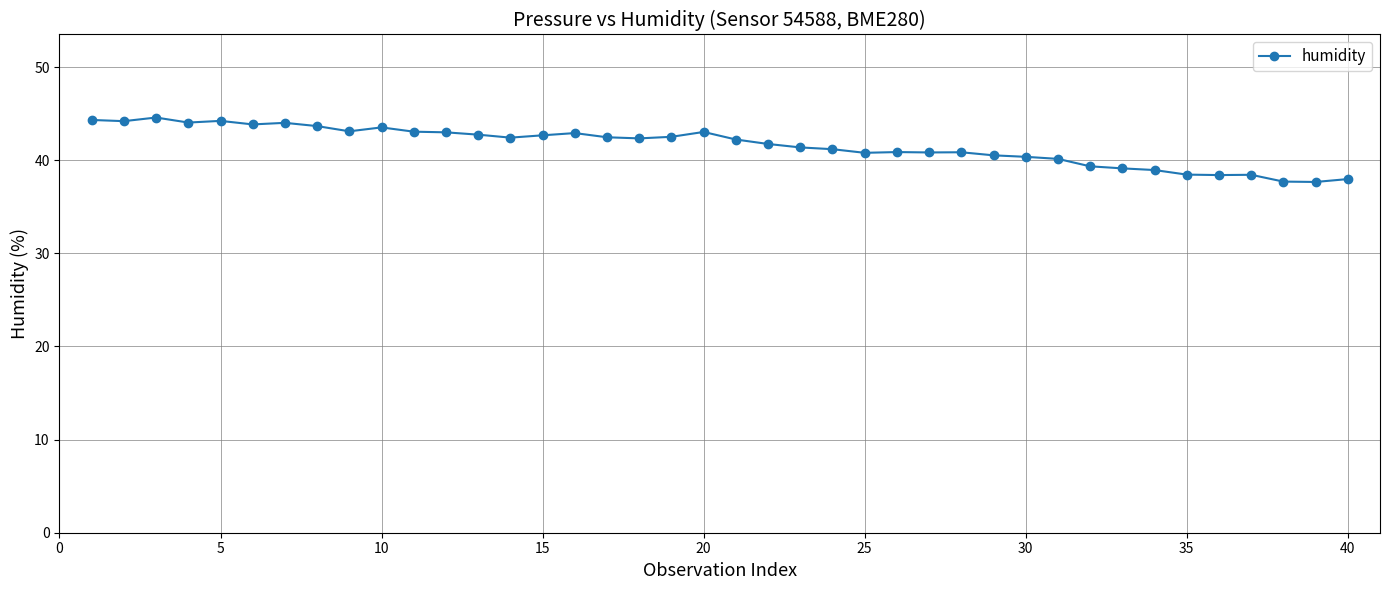

What is the sum of all values?

1663.9